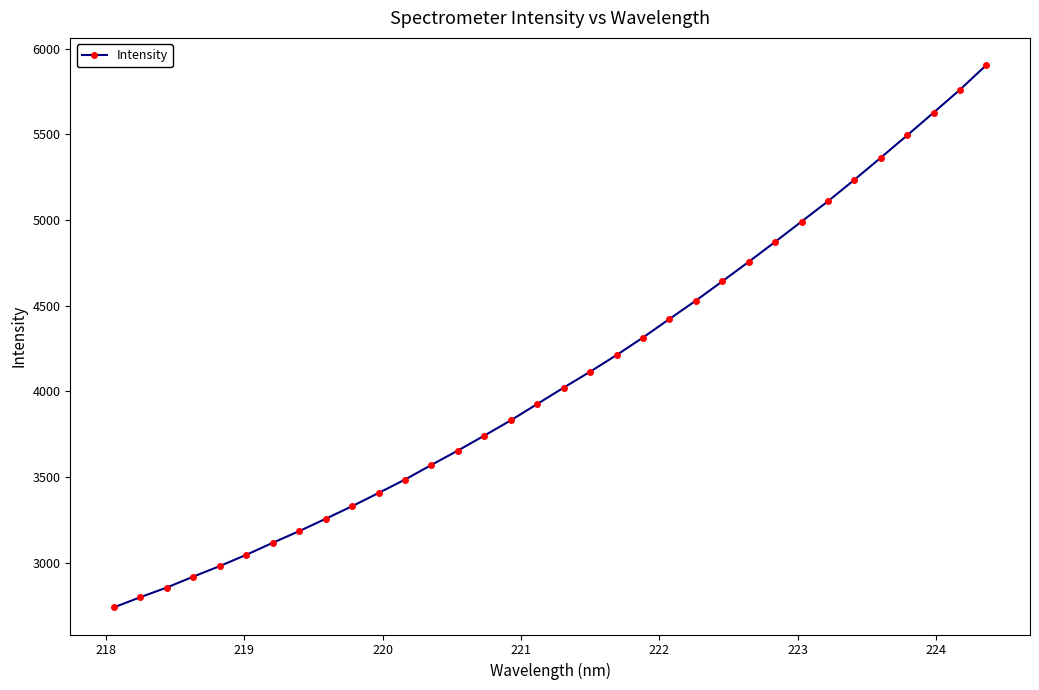

What is the value of the 3rd point from the left?

2854.0